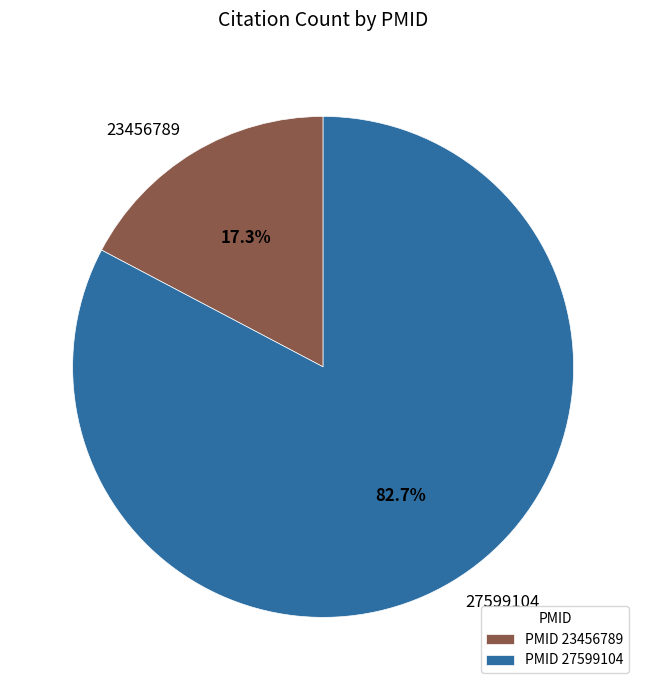

To the nearest percent, what is the difference between the 27599104 and 23456789 slice percentages?

65%